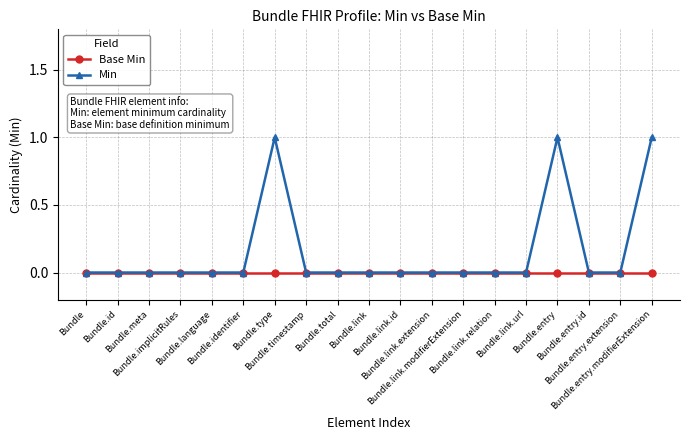

What is the greatest value displayed?

1